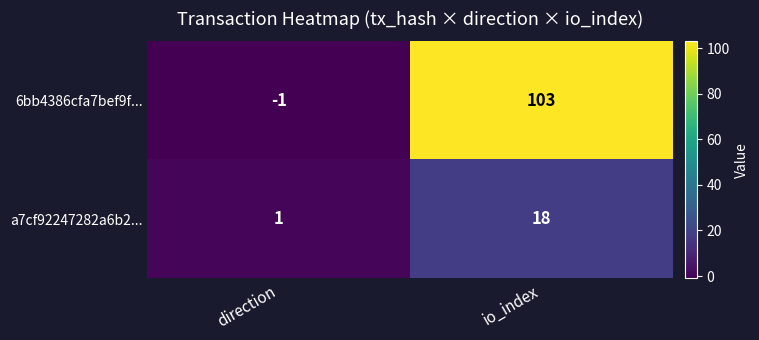

List the series in order of their overall mean, highest first.

6bb4386cfa7bef9f..., a7cf92247282a6b2...